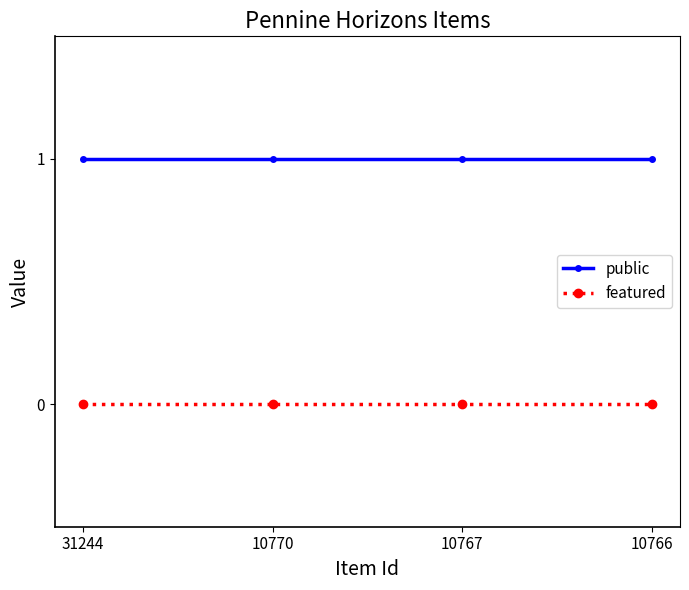

True or false: featured and public intersect in this chart.

False